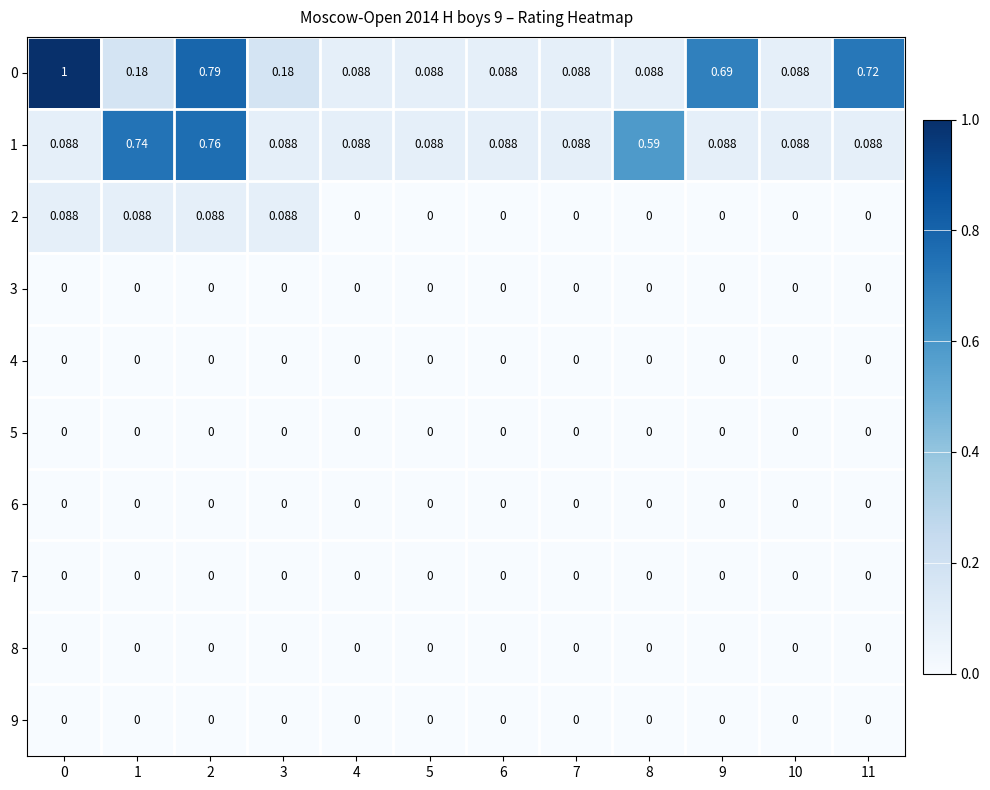

Is the value of 0 at 8 greater than the value of 7 at 11?

Yes